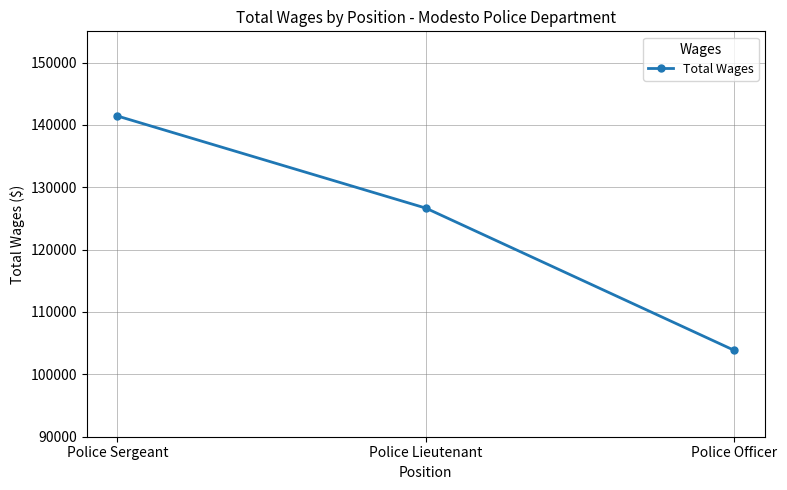

Which has a higher value, Police Sergeant or Police Officer?

Police Sergeant